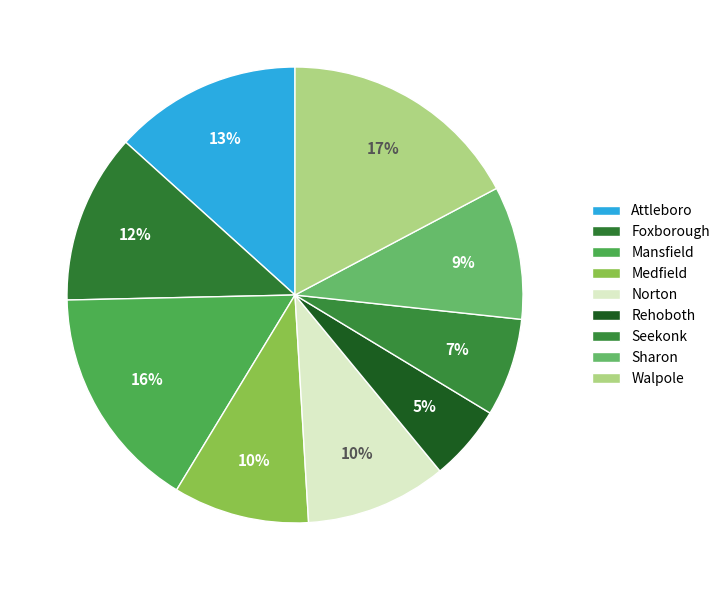

How many segments does this pie chart have?

9